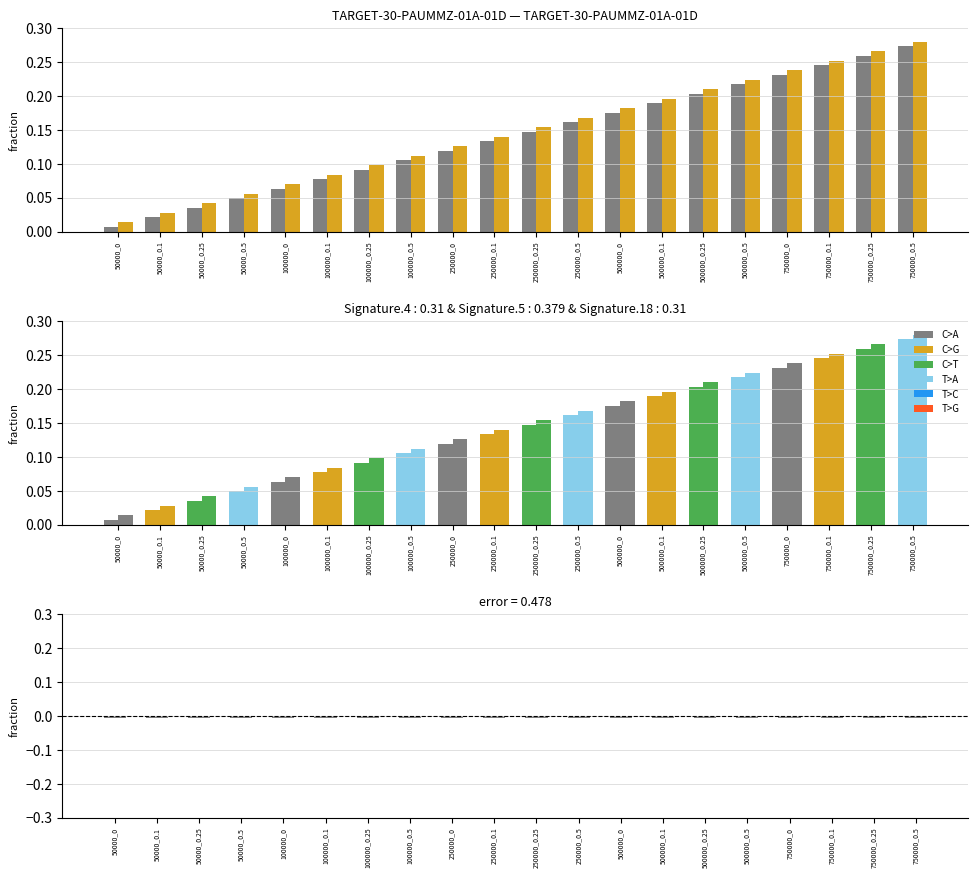

What is the maximum value shown in the chart?

0.3